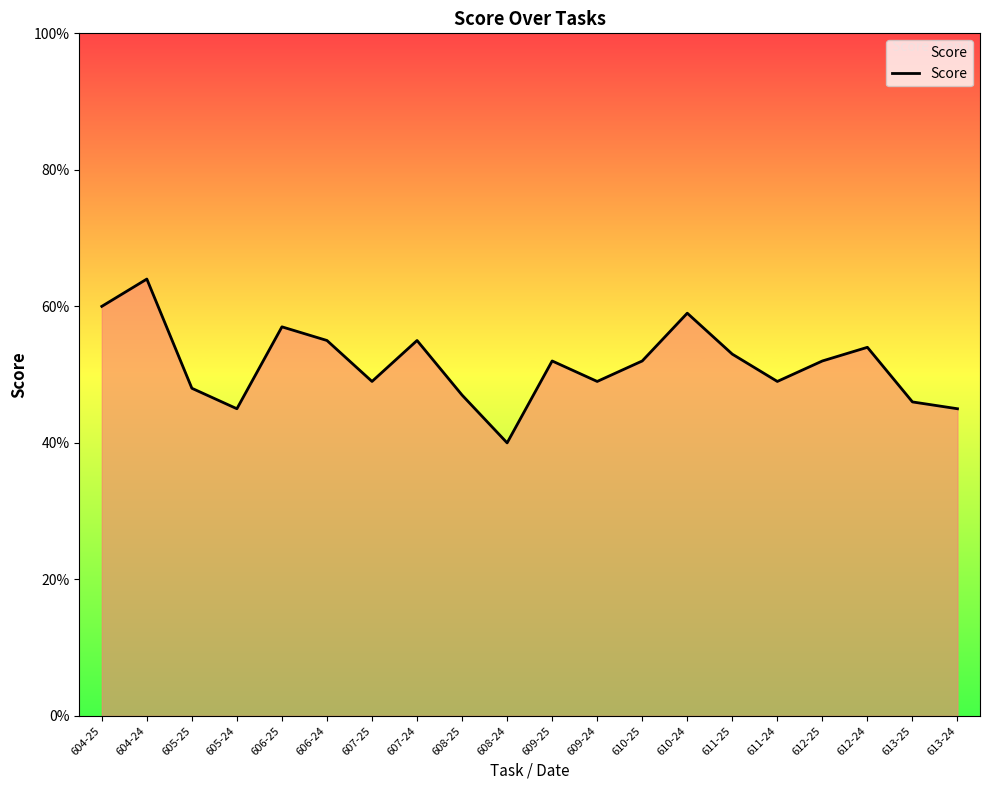

Is this an area chart (filled region under the line)?

Yes